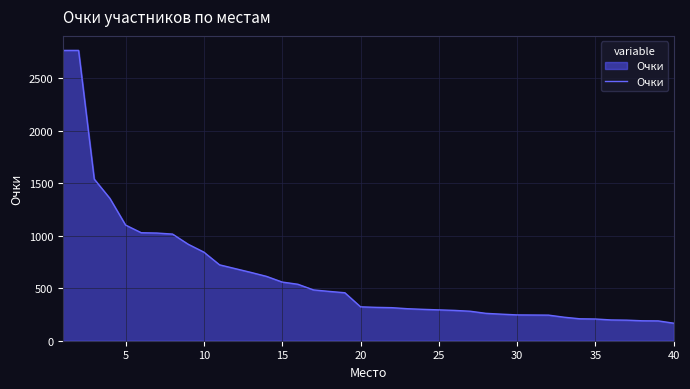

What is the smallest value displayed?

167